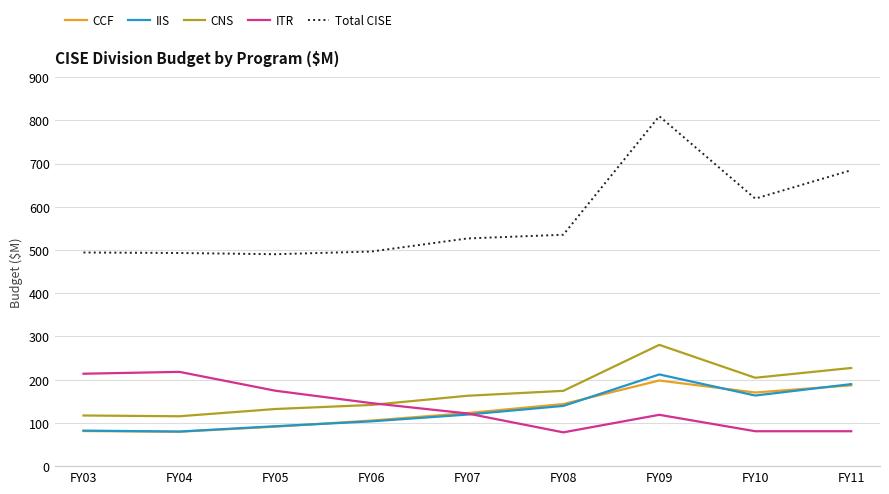

In IIS, how many points are lower than both neighbors (excluding endpoints)?

2